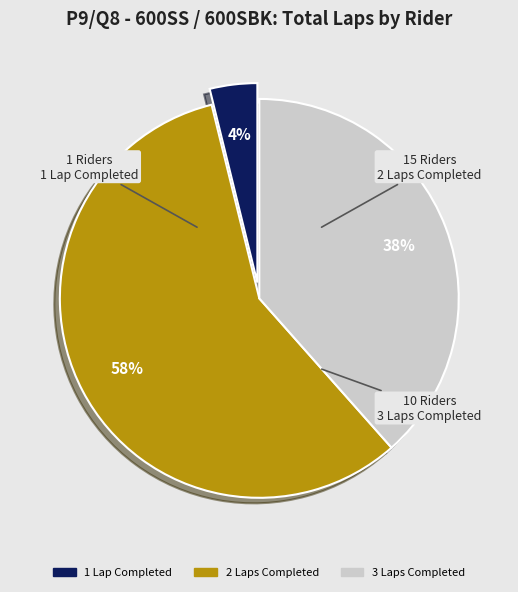

To the nearest percent, what is the average slice percentage?

33%